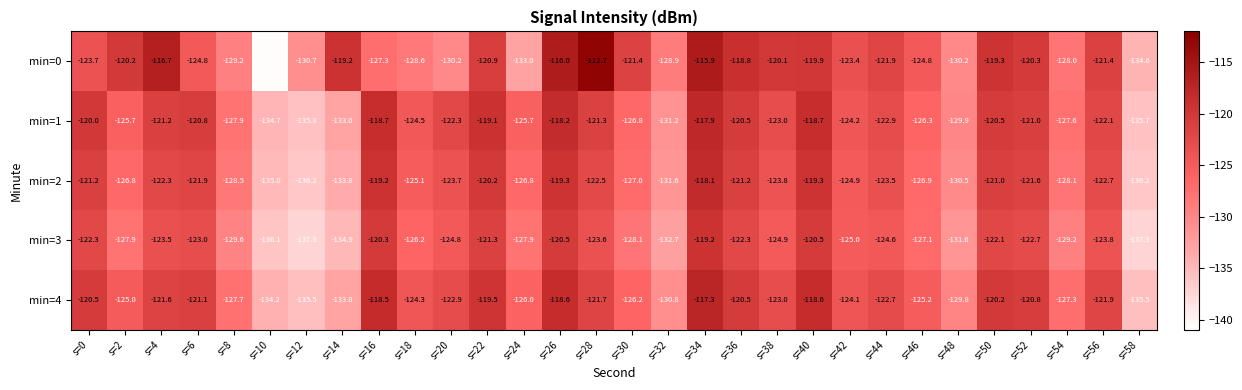

What is the sum of the min=2 values at s=36 and s=26?

-240.5